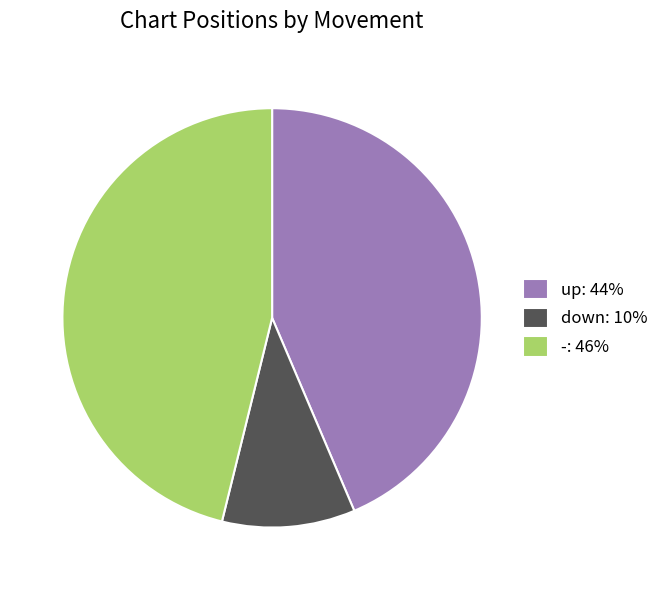

Is it true that up: 44% is 44% of the pie?

True